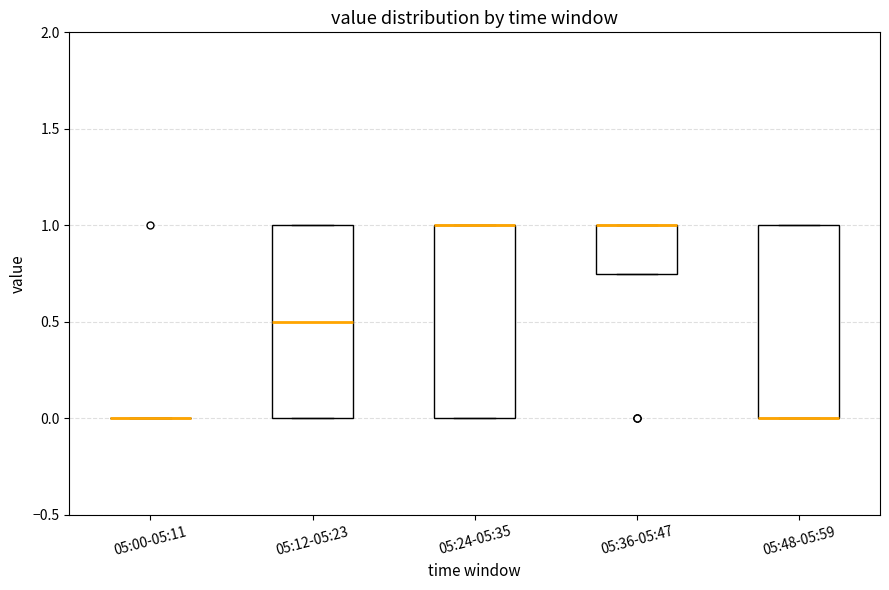

Where is the upper edge of the box for 05:48-05:59 on the y-axis? The values are not printed on the chart, so give them approximately, as read against the axis.

1.00